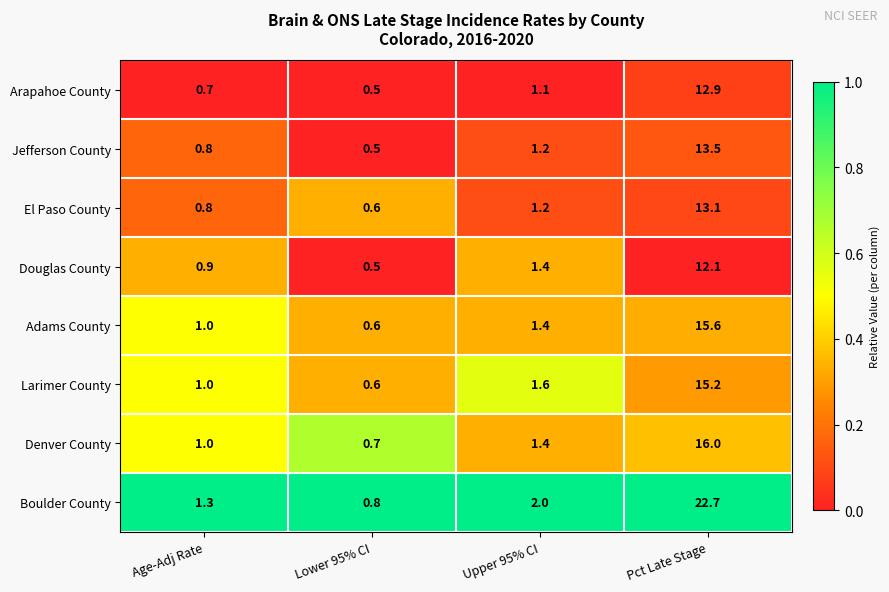

Which series has the largest total across all categories?

Boulder County